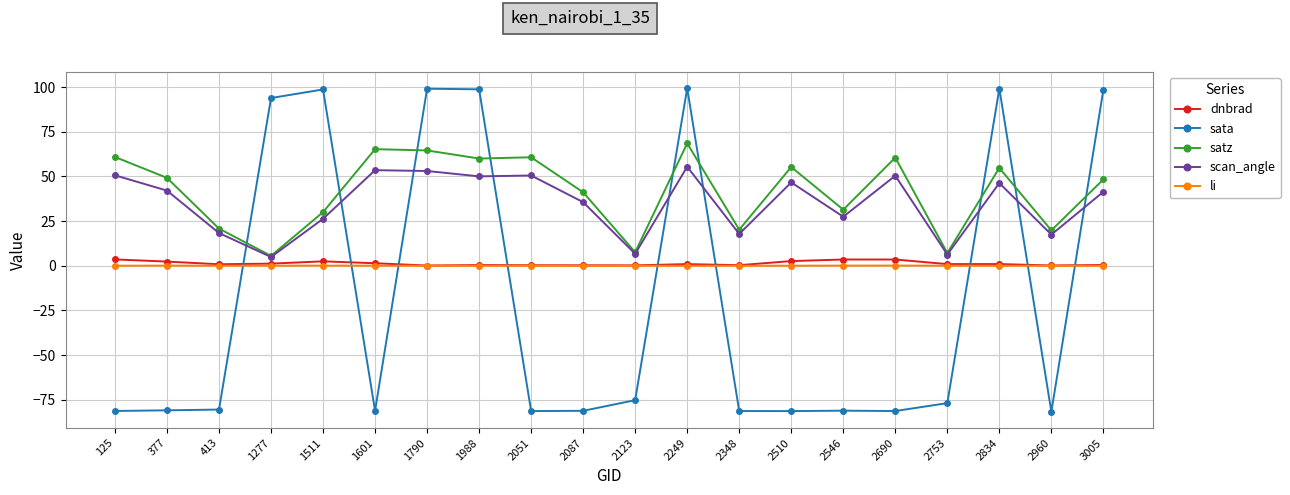

At how many categories does at least one series exceed 12?

18